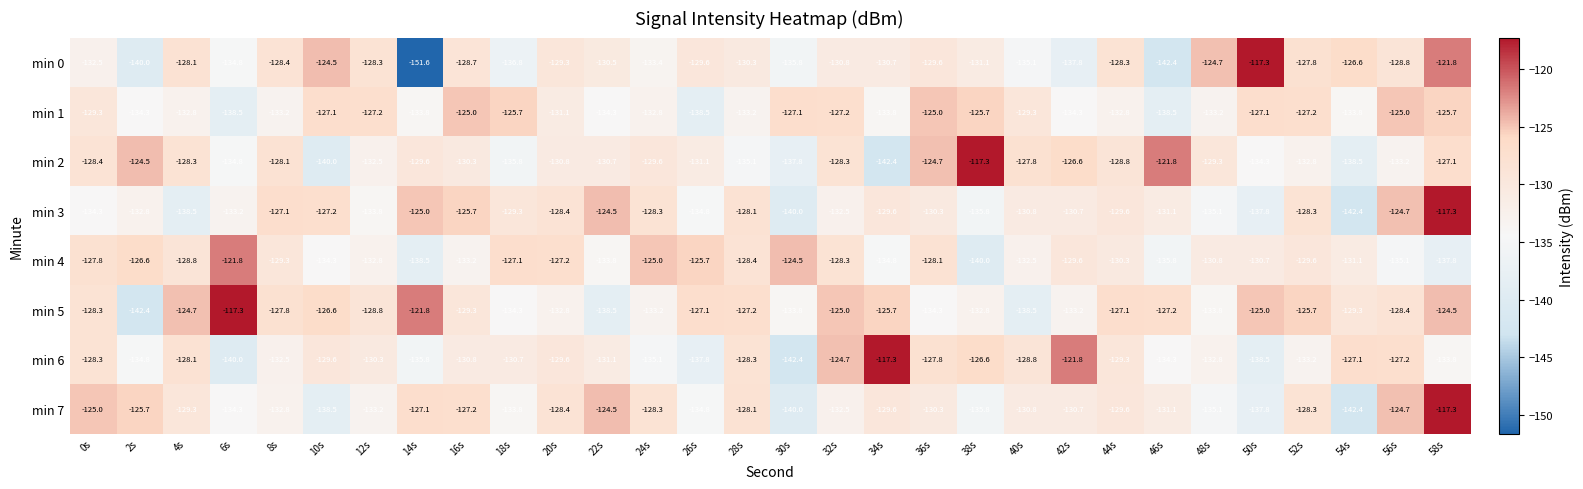

The value of min 3 at 8s is -50.2. True or false?

False